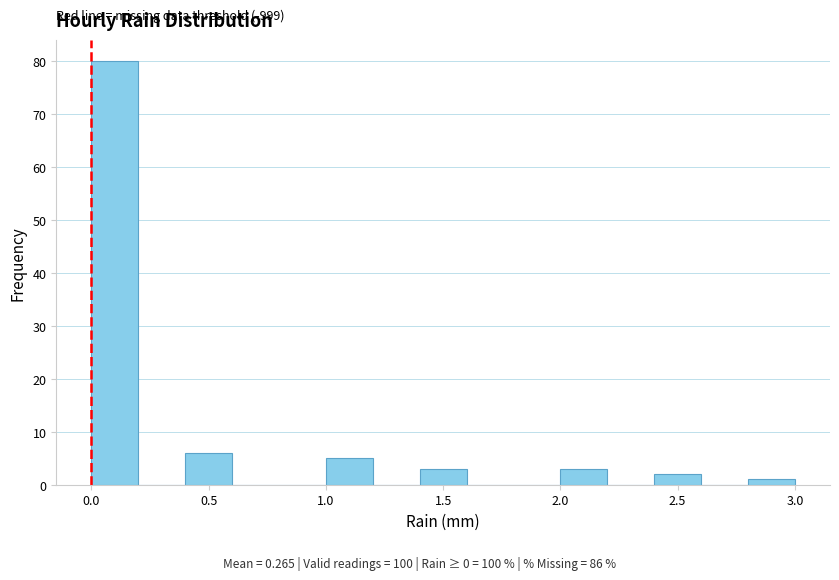

Over which range of the x-axis is the bar tallest?

0.0 to 0.2